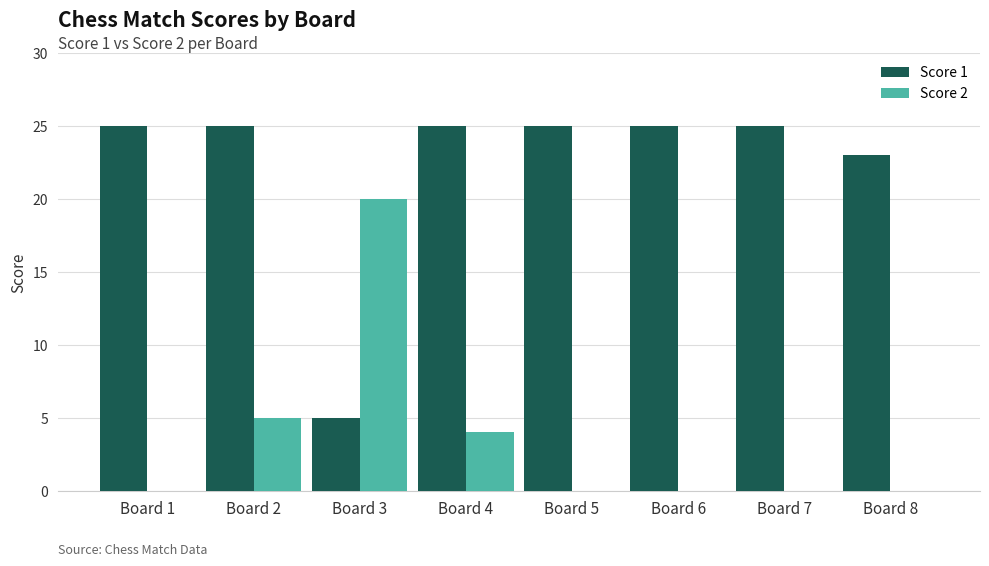

What is the sum of the Score 2 values at Board 2 and Board 5?

5